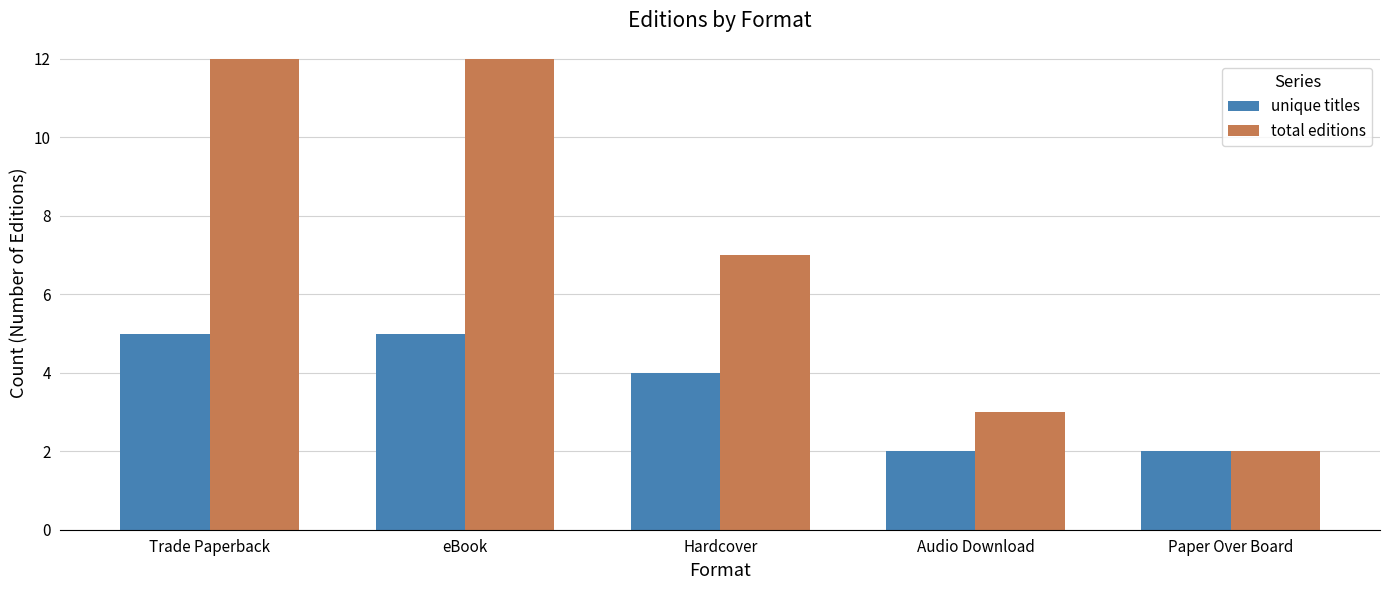

What is the minimum value for total editions?

2